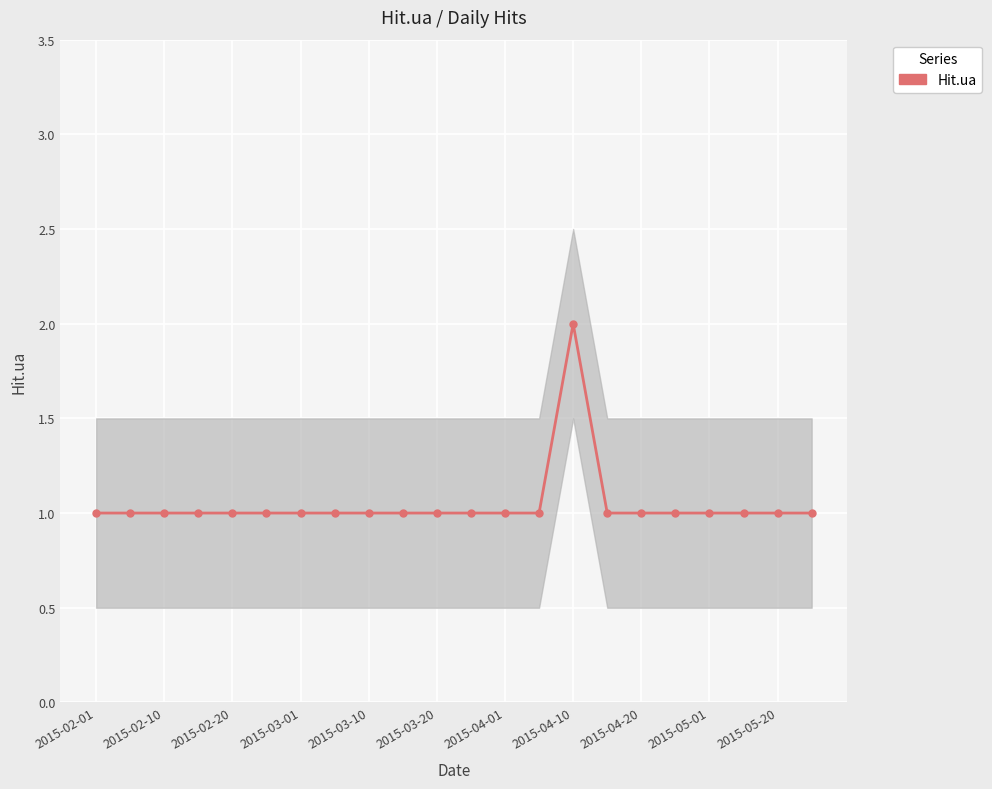

Read the value at 2015-03-01.

1